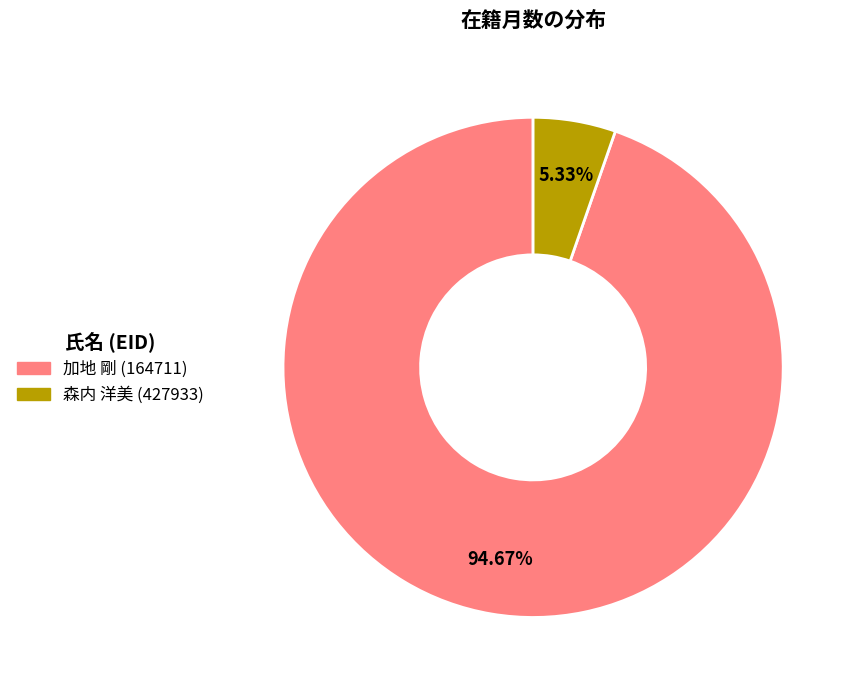

To the nearest percent, what is the combined percentage of 森内 洋美 (427933) and 加地 剛 (164711)?

100%